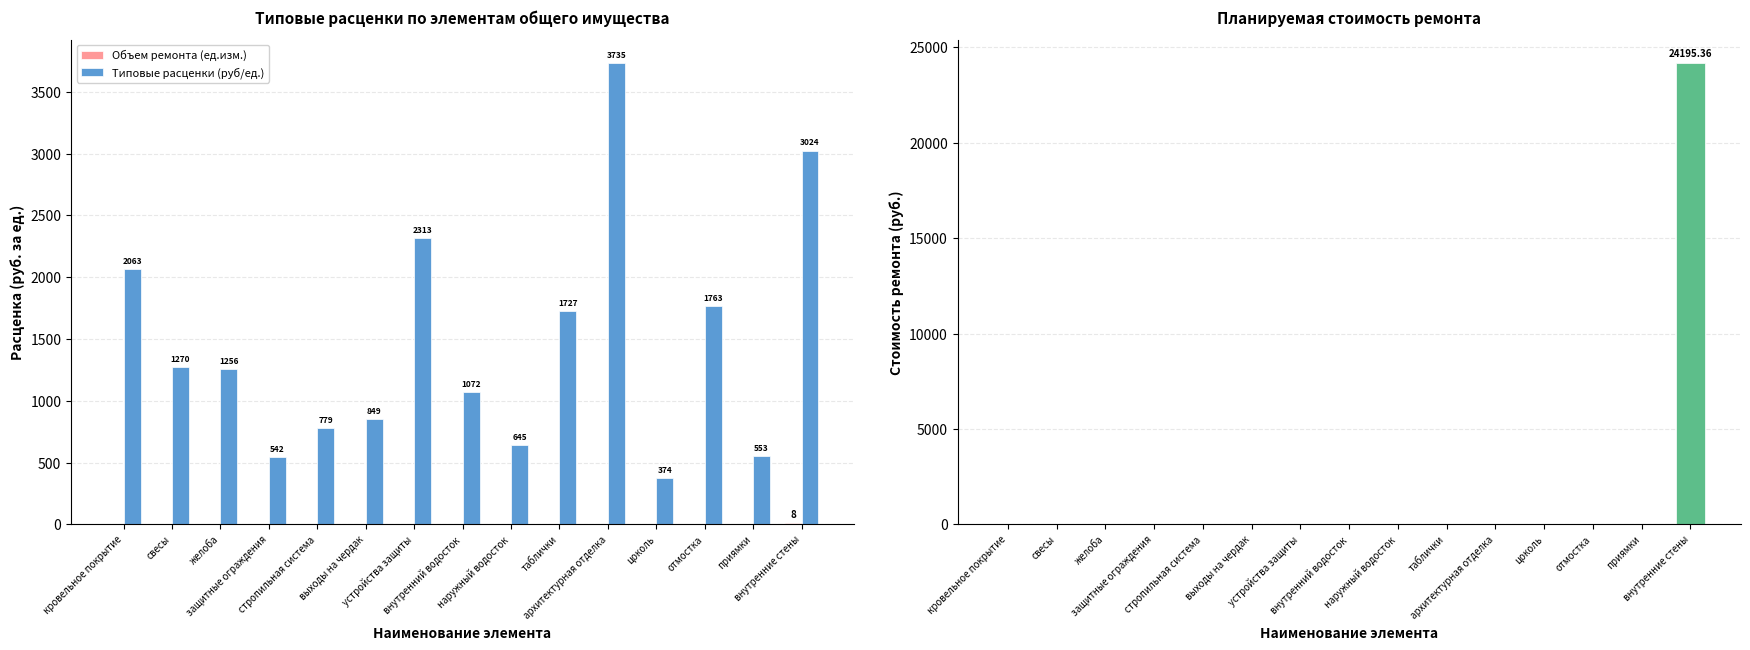

Reading right to left, transcribe all the data shown in this chart.

Объем ремонта (ед.изм.): внутренние стены=8.0	приямки=0.0	отмостка=0.0	цоколь=0.0	архитектурная отделка=0.0	таблички=0.0	наружный водосток=0.0	внутренний водосток=0.0	устройства защиты=0.0	выходы на чердак=0.0	стропильная система=0.0	защитные ограждения=0.0	желоба=0.0	свесы=0.0	кровельное покрытие=0.0
Типовые расценки (руб/ед.): внутренние стены=3024.4	приямки=552.6	отмостка=1763.2	цоколь=374.2	архитектурная отделка=3735.1	таблички=1727.4	наружный водосток=644.9	внутренний водосток=1072.5	устройства защиты=2313.3	выходы на чердак=848.8	стропильная система=778.8	защитные ограждения=542.3	желоба=1256.0	свесы=1269.7	кровельное покрытие=2062.8
Планируемая стоимость ремонта: внутренние стены=24195.4	приямки=0.0	отмостка=0.0	цоколь=0.0	архитектурная отделка=0.0	таблички=0.0	наружный водосток=0.0	внутренний водосток=0.0	устройства защиты=0.0	выходы на чердак=0.0	стропильная система=0.0	защитные ограждения=0.0	желоба=0.0	свесы=0.0	кровельное покрытие=0.0